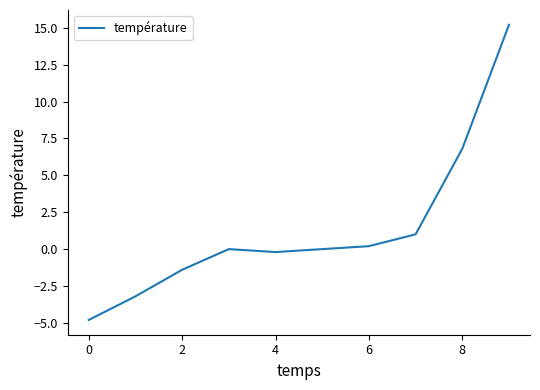

What is the maximum value shown in the chart?

15.2